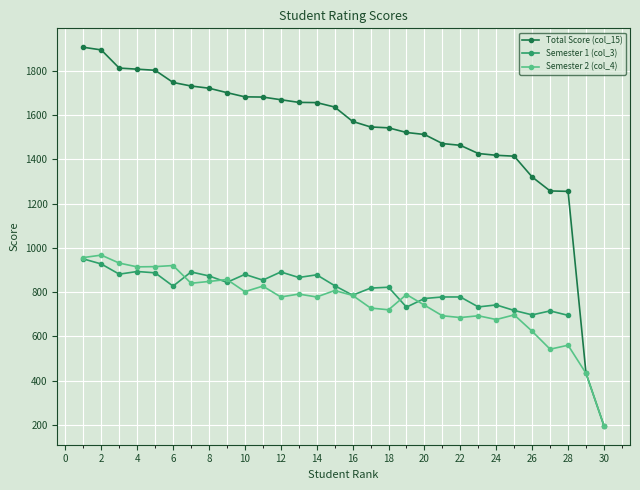

Where is Total Score (col_15) nearest to the value 1051?

28